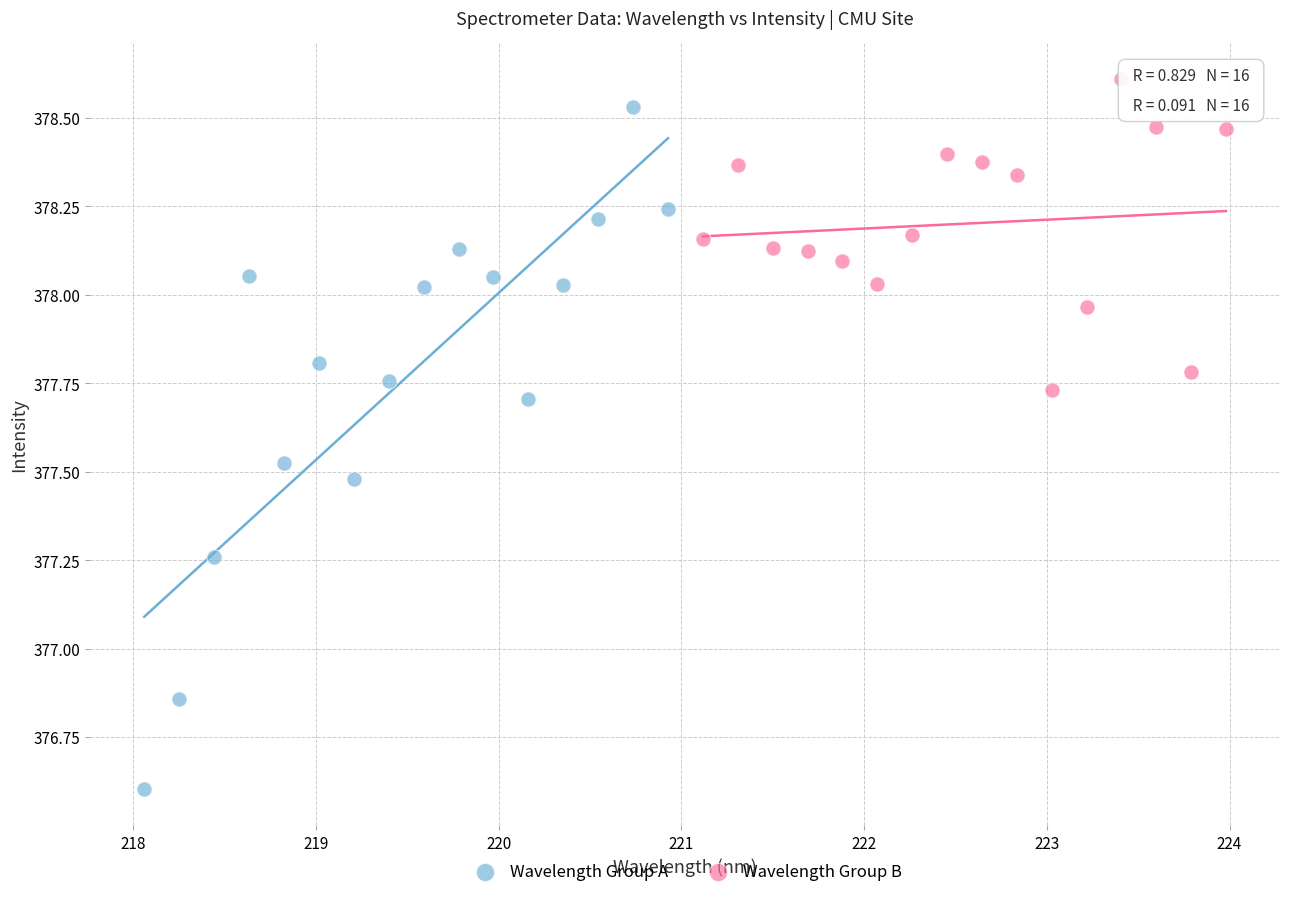

Which series contains the highest Y value?

Wavelength Group B